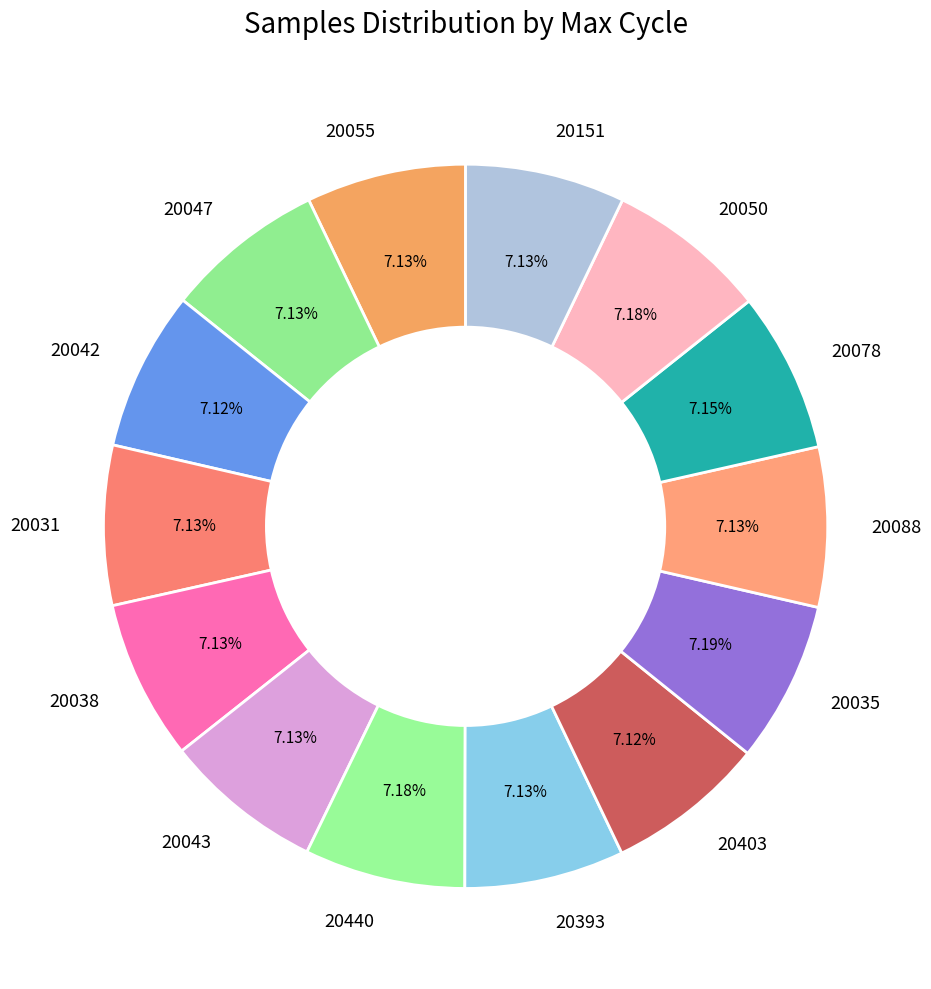

Does 20078 account for over 50% of the chart?

No